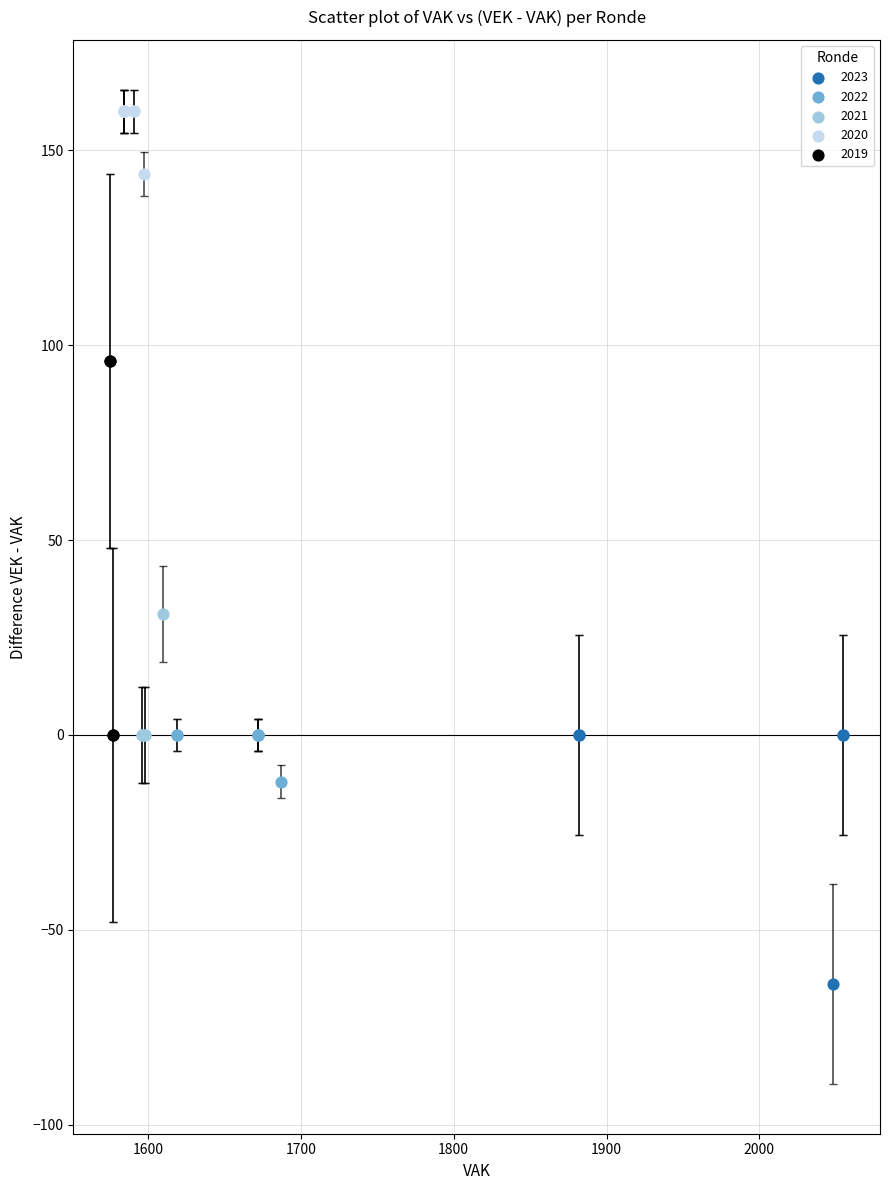

Which series reaches the minimum Y coordinate?

2023